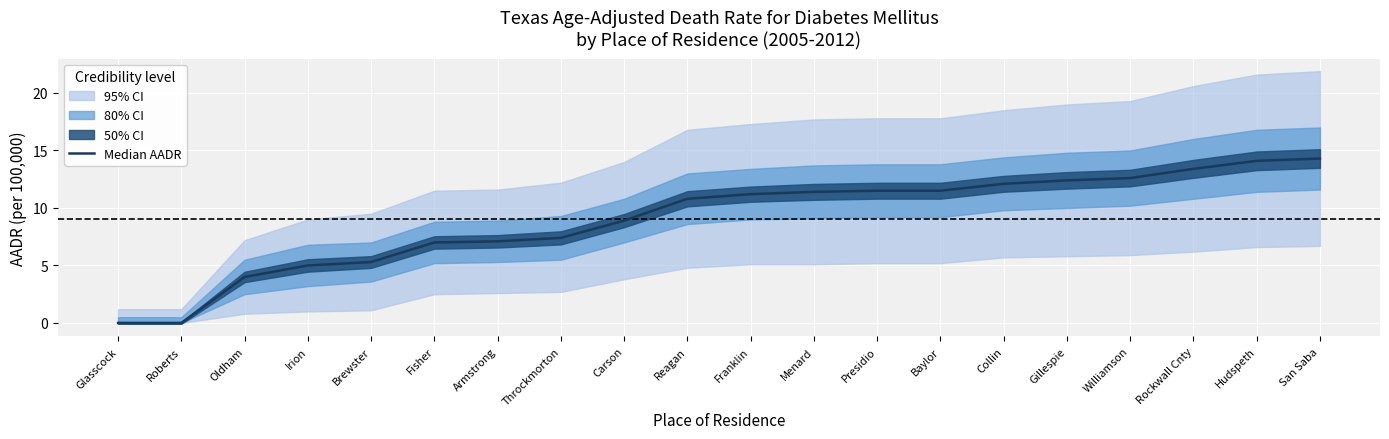

The chart shows a value of 21.8 at Williamson. True or false?

False